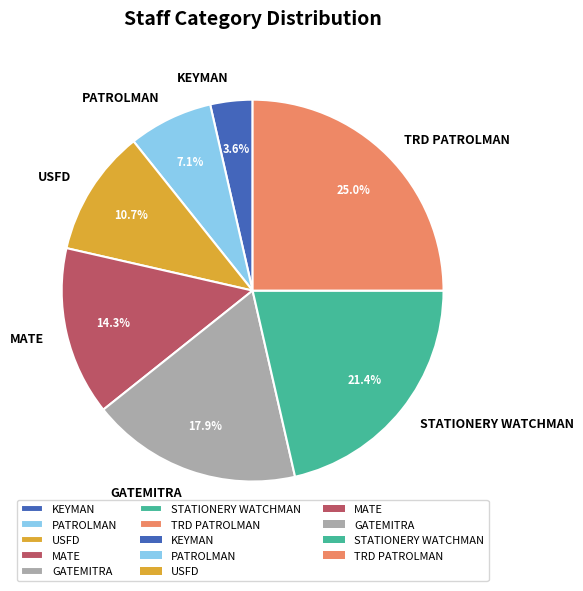

To the nearest percent, what is the combined percentage of GATEMITRA and STATIONERY WATCHMAN?

39%